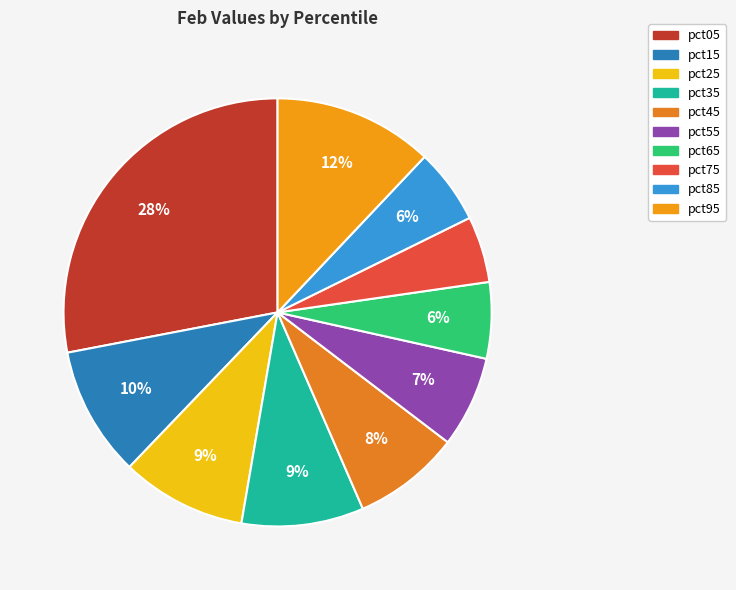

Rank the categories by value from lowest to highest.

pct75, pct85, pct65, pct55, pct45, pct35, pct25, pct15, pct95, pct05